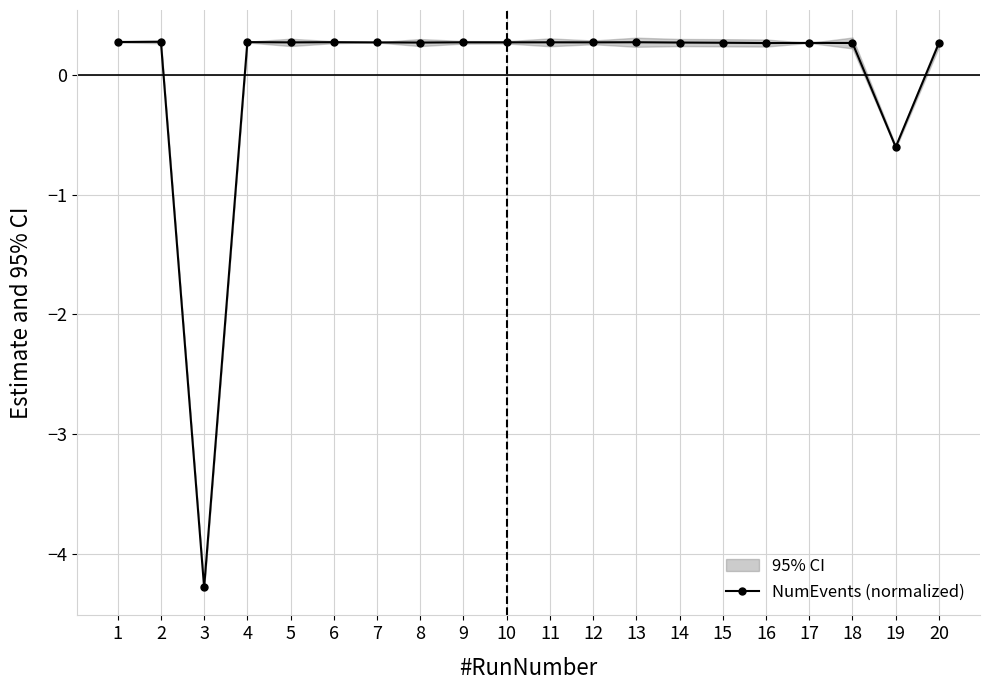

How many points are higher than both their immediate neighbors (excluding endpoints)?

7